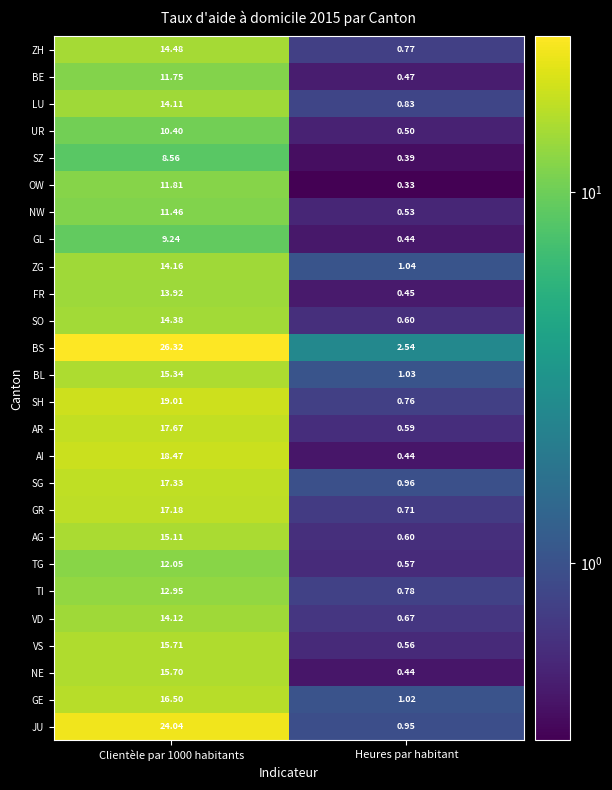

How many values in the VD series are below 14?

1